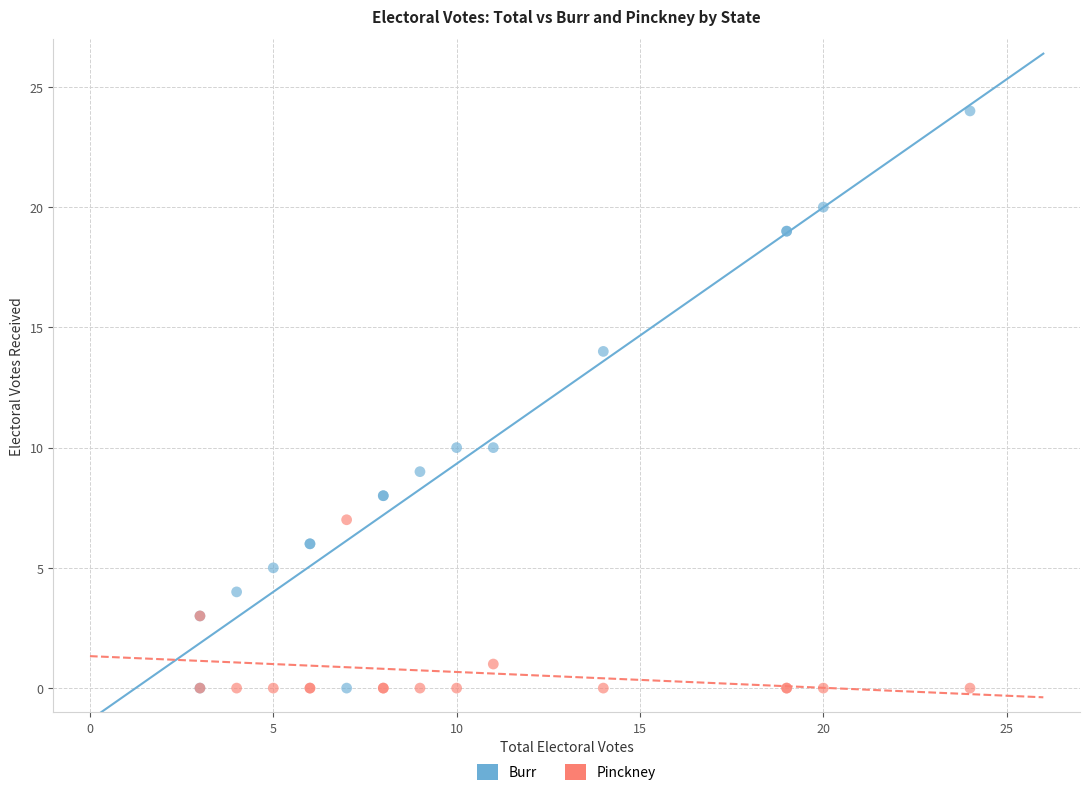

What is the X range (max minus min) for the scatter plot?

21